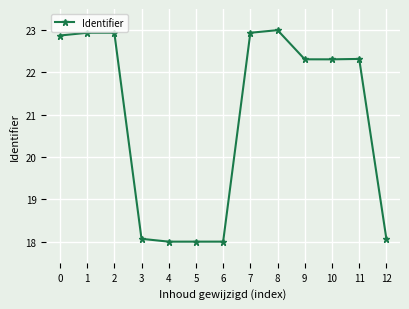

What is the value of the 11th point from the left?

22.3